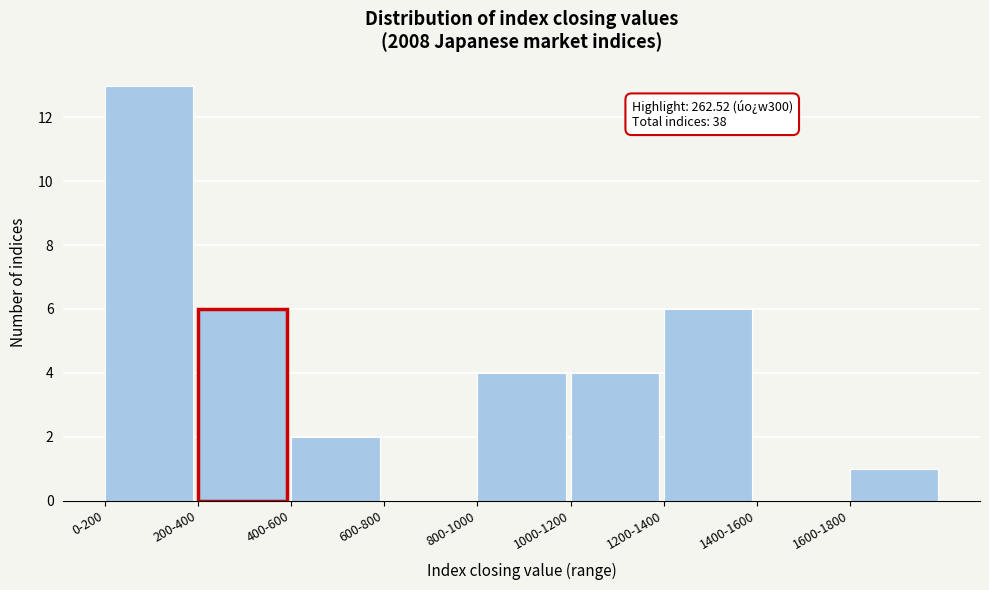

Reading right to left, list all the values displayed in this chart.

1600-1800=1	1400-1600=0	1200-1400=6	1000-1200=4	800-1000=4	600-800=0	400-600=2	200-400=6	0-200=13